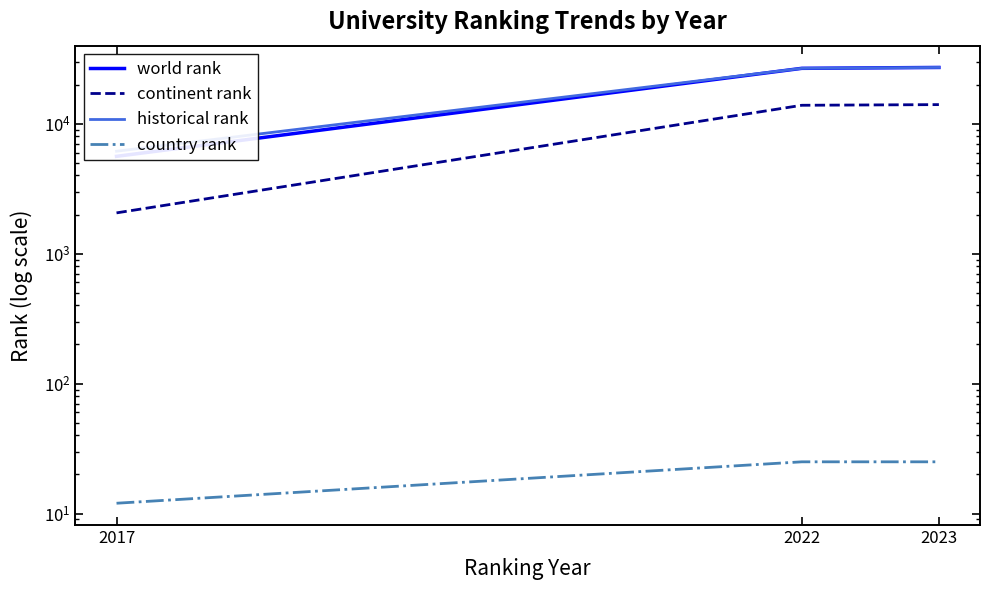

At which label does world rank first exceed 26670?

2023